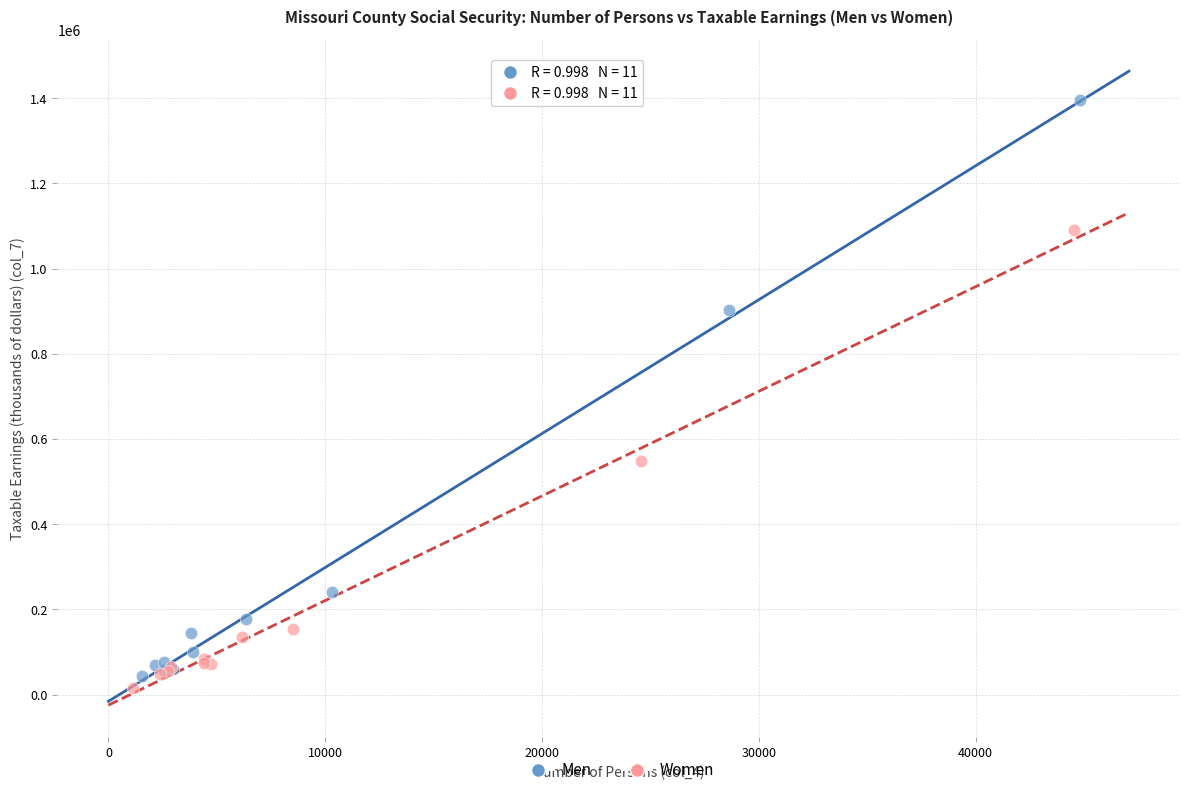

Which series reaches the maximum Y coordinate?

Men